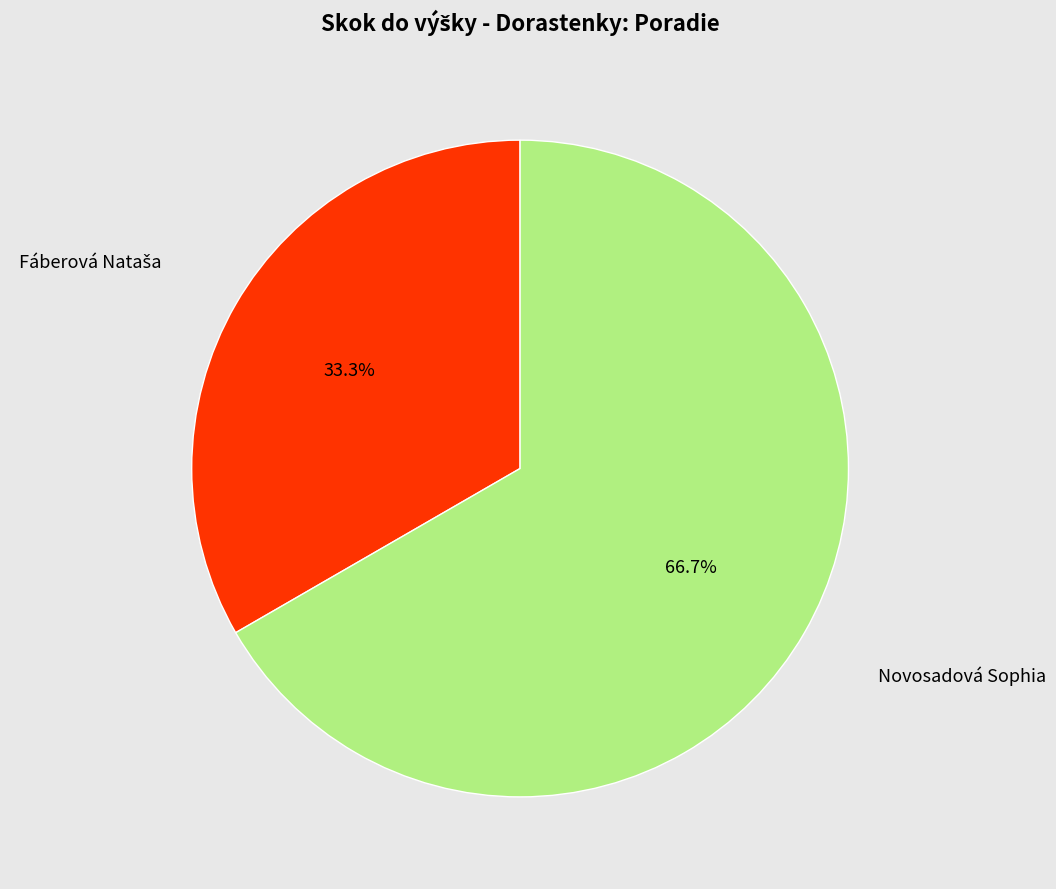

How much of the chart is everything except Novosadová Sophia?

33.3%